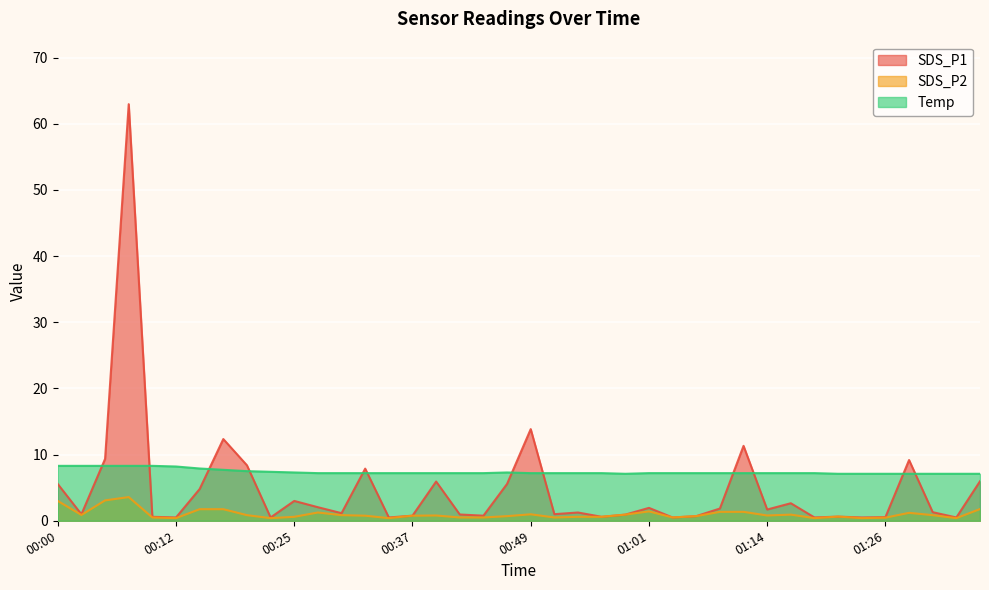

In SDS_P2, how many points are higher than both neighbors (excluding endpoints)?

8